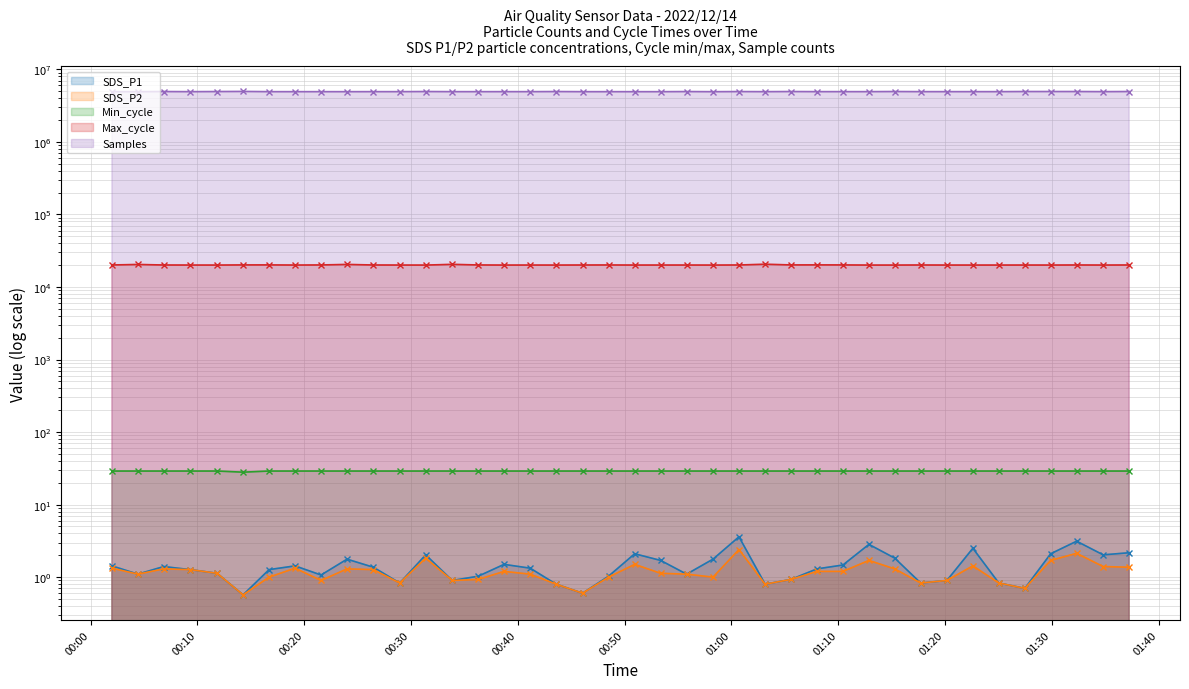

What are all the series names shown in the legend?

SDS_P1, SDS_P2, Min_cycle, Max_cycle, Samples